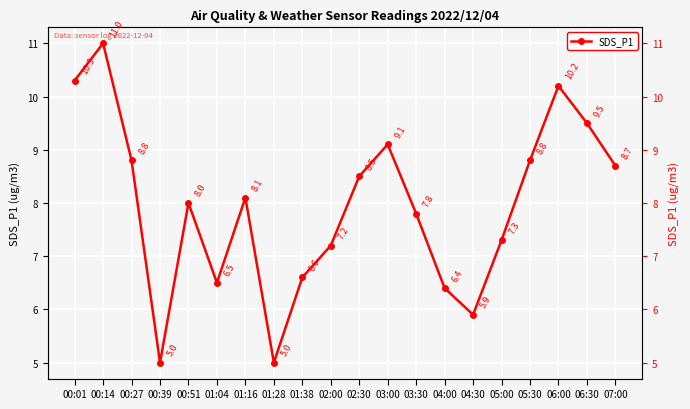

What is the change in value from 00:51 to 04:30?

-2.1